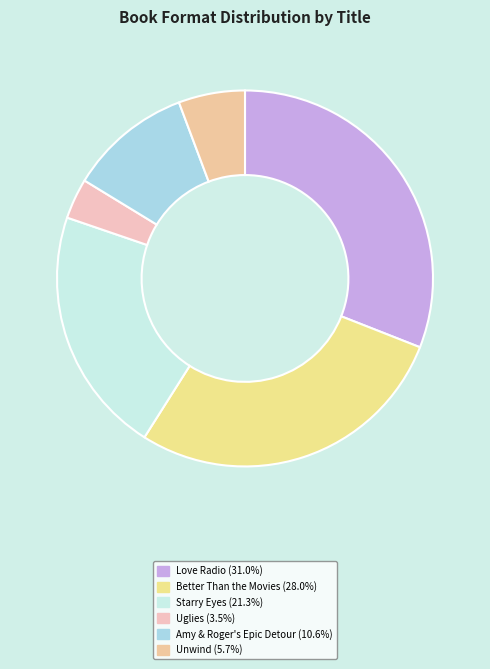

To the nearest percent, what is the combined percentage of Amy & Roger's Epic Detour and Love Radio?

42%